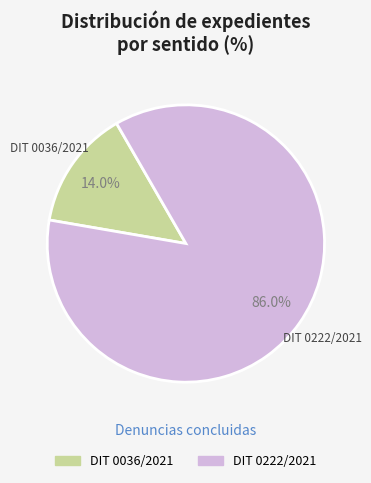

Rank the categories by value from highest to lowest.

DIT 0222/2021, DIT 0036/2021